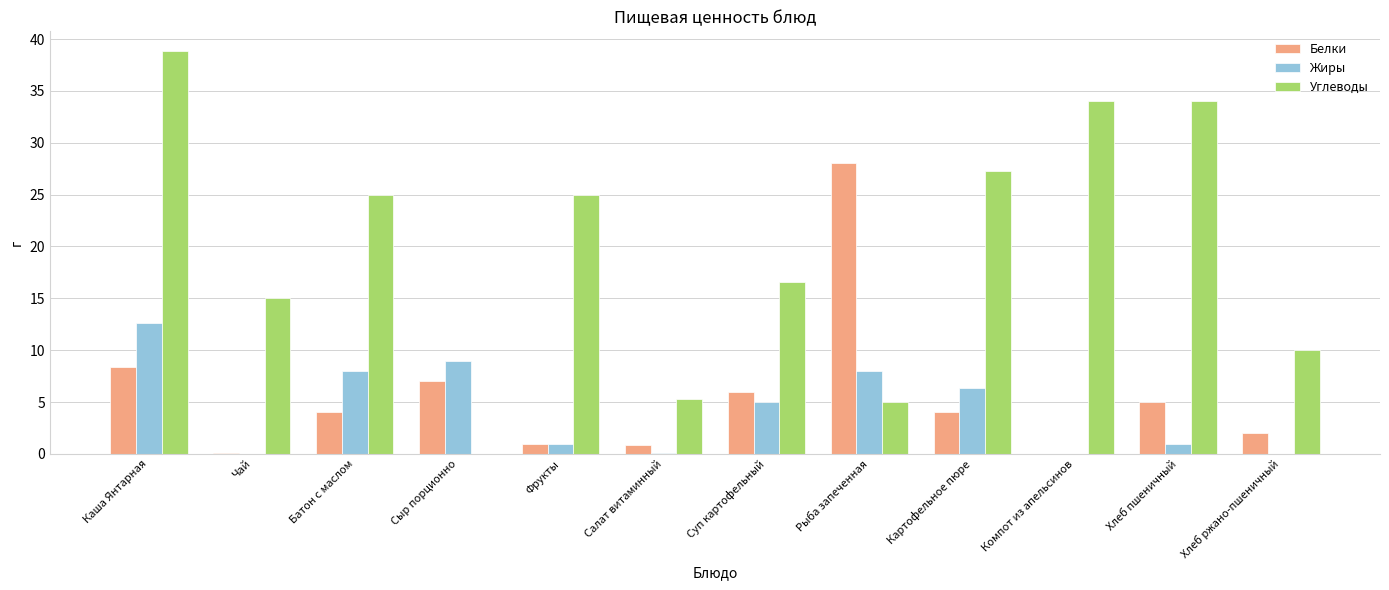

Between Чай and Рыба запеченная, which series saw the biggest shift?

Белки